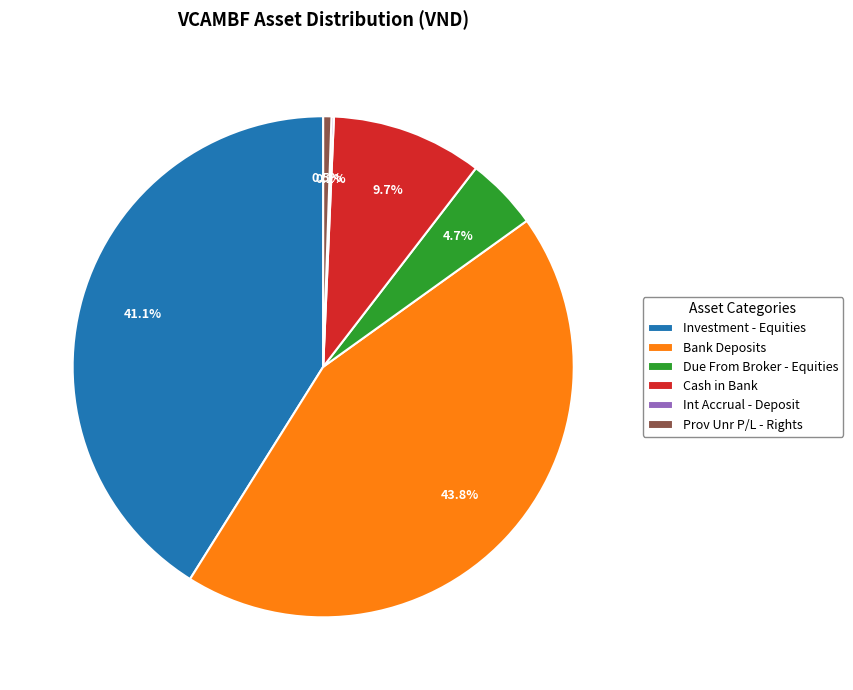

Do Due From Broker - Equities and Cash in Bank together represent more than half of the pie?

No